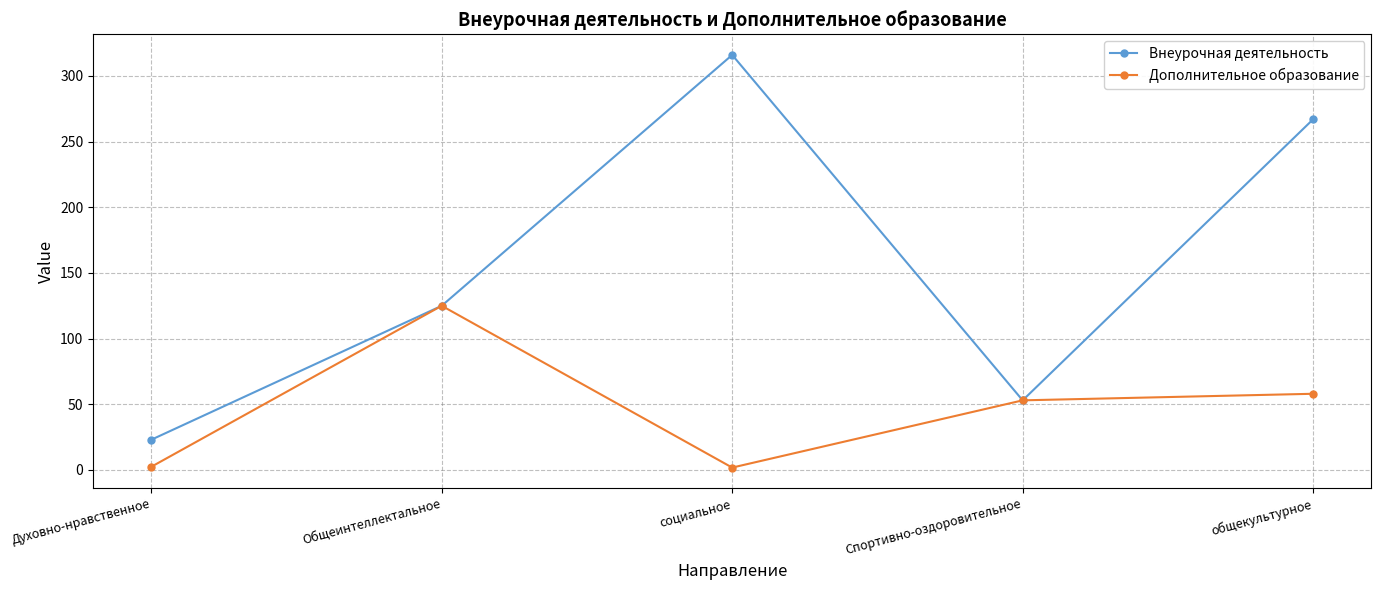

What is the sum of the Дополнительное образование values at социальное and Спортивно-оздоровительное?

54.8